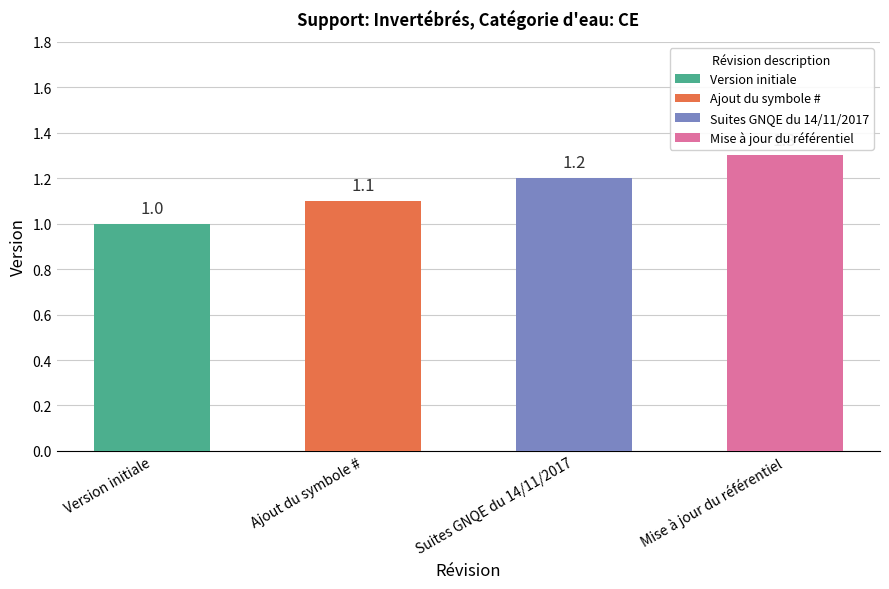

What is the change in value from Ajout du symbole # to Mise à jour du référentiel?

+0.2